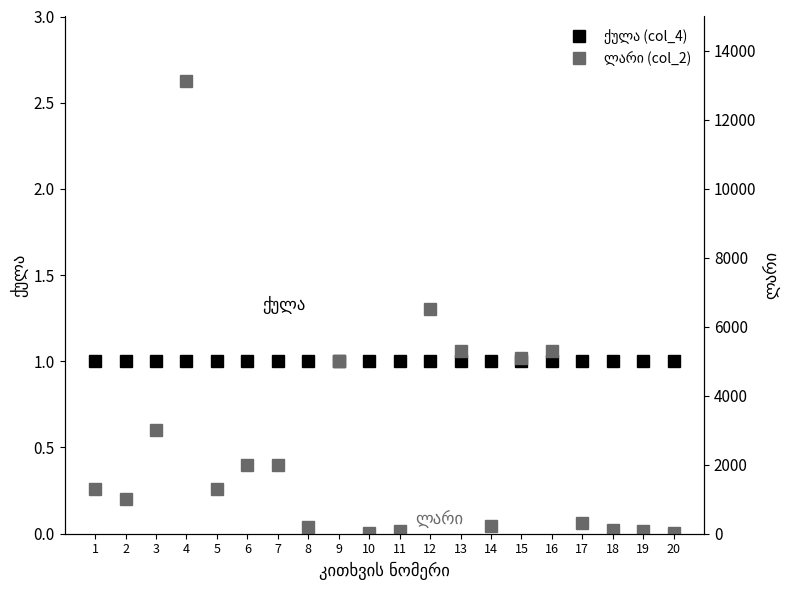

At which category does the chart reach its peak across all series?

4